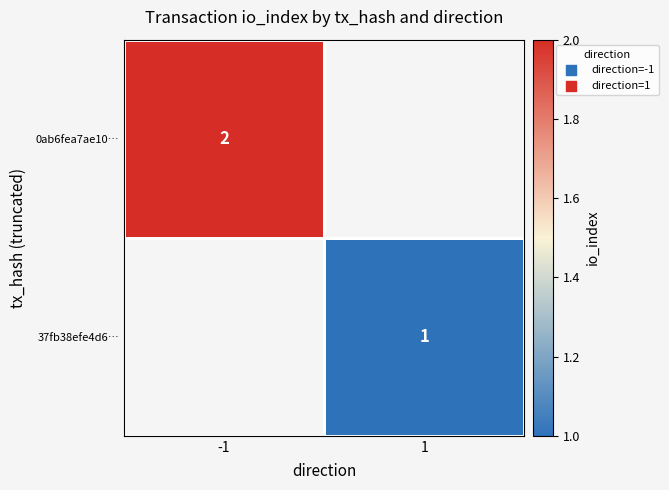

True or false: 0ab6fea7ae10… has a value of 4 at -1.

False